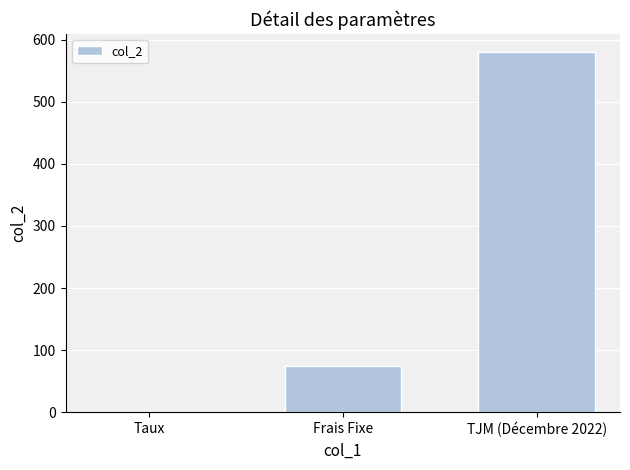

Which label corresponds to the largest value in the chart?

TJM (Décembre 2022)